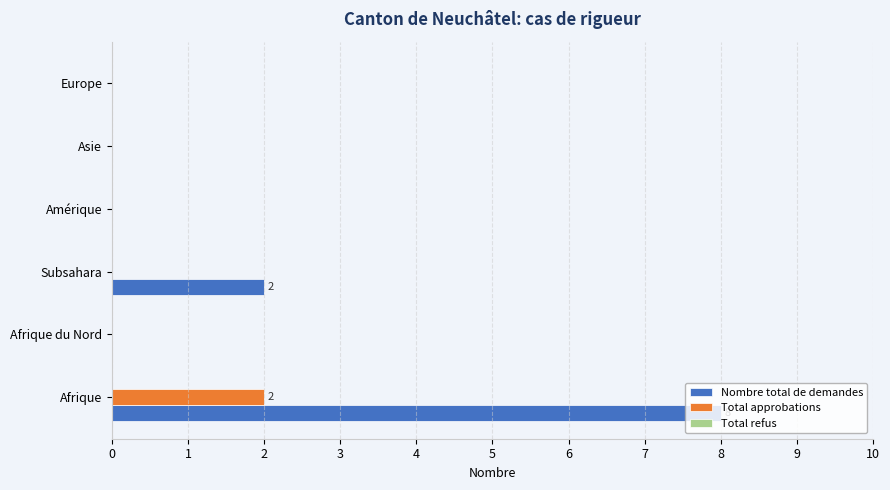

At which category is the sum across all series the highest?

Afrique